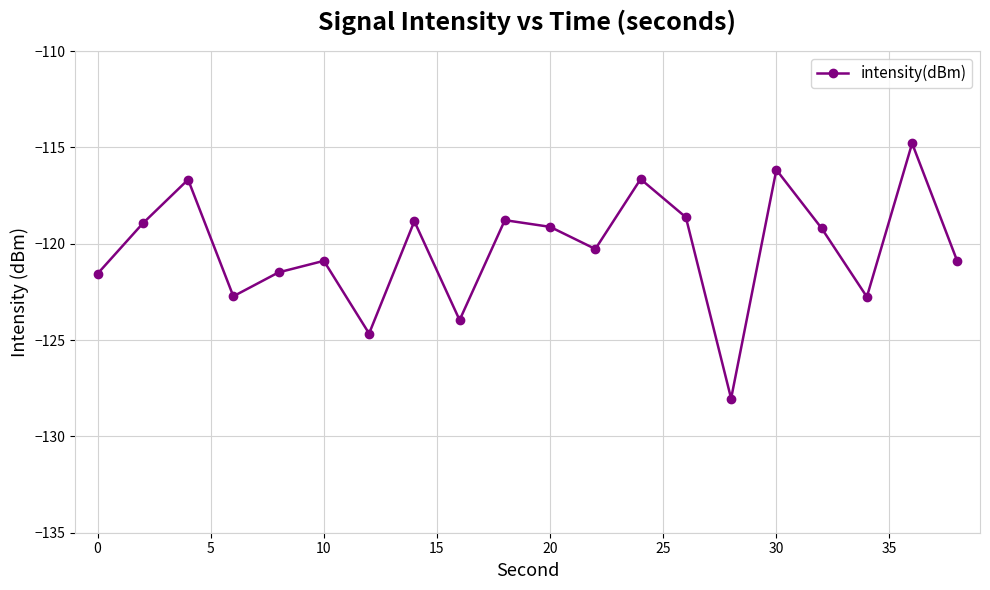

What is the smallest value displayed?

-128.0